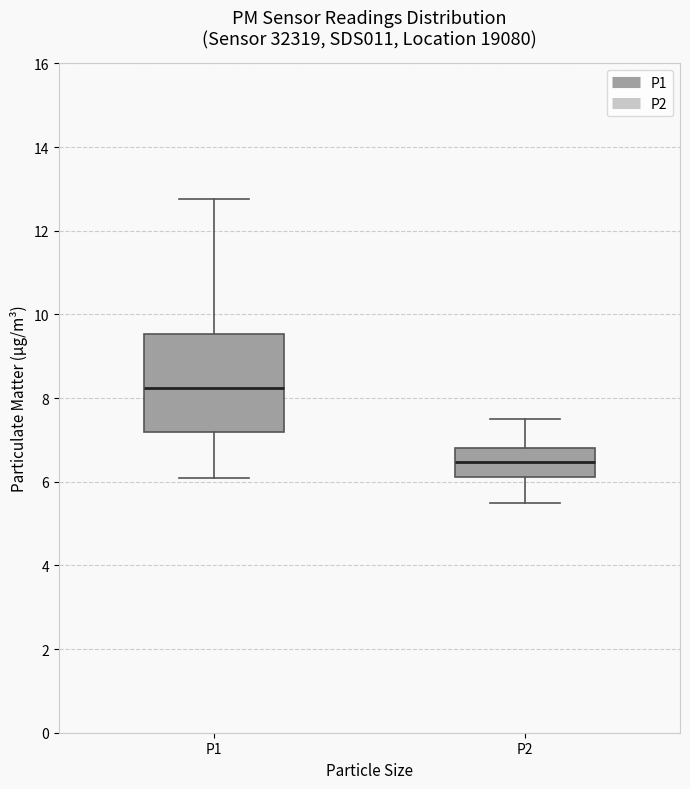

Reading left to right, read every box against the y-axis: the position of its median line, the range the box covers, and the ends of its whiskers. The values are not printed on the chart, so give them approximately, as read against the axis.

P1: median 8.2, box 7.2 to 9.6, whiskers 6.2 to 12.8
P2: median 6.4, box 6.2 to 6.8, whiskers 5.6 to 7.6